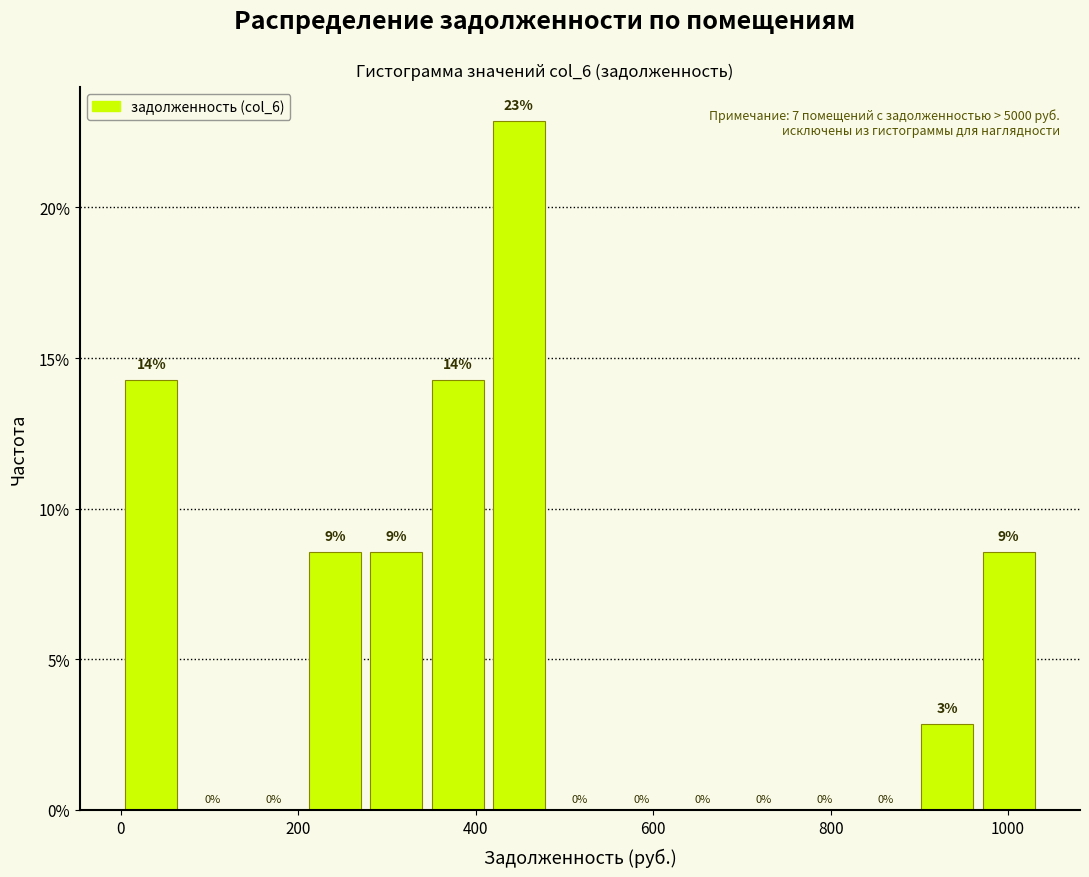

Read against the x-axis, roughly where is the centre of the tallest bar?

440